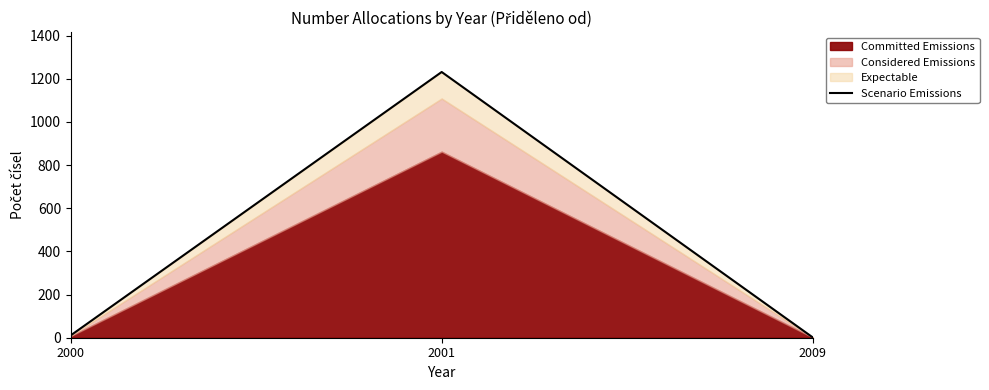

What is the difference between the values at 2009 and 2000?

9